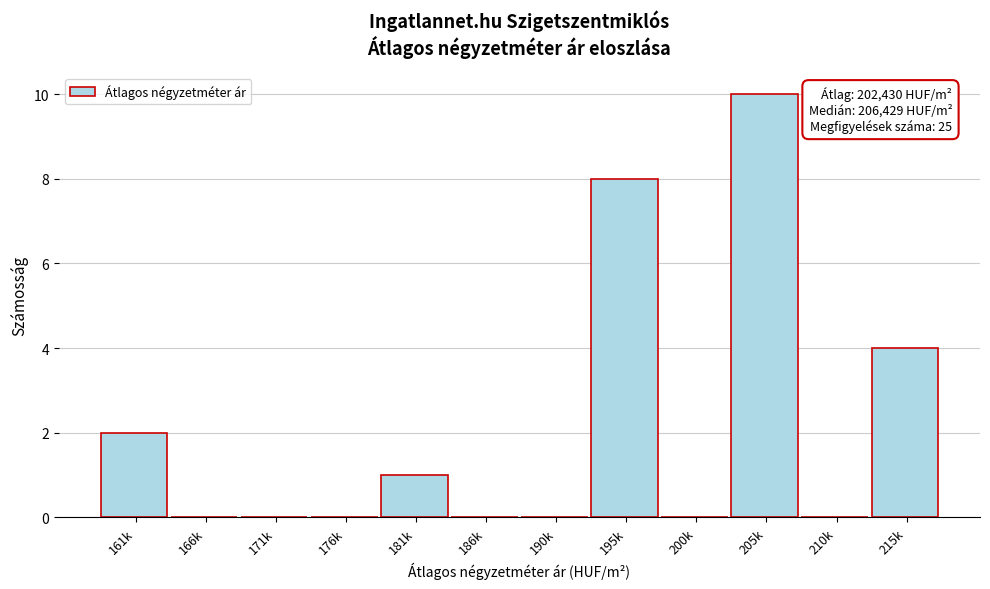

Reading right to left, what are all the values shown in this chart?

215k=4	210k=0	205k=10	200k=0	195k=8	190k=0	186k=0	181k=1	176k=0	171k=0	166k=0	161k=2